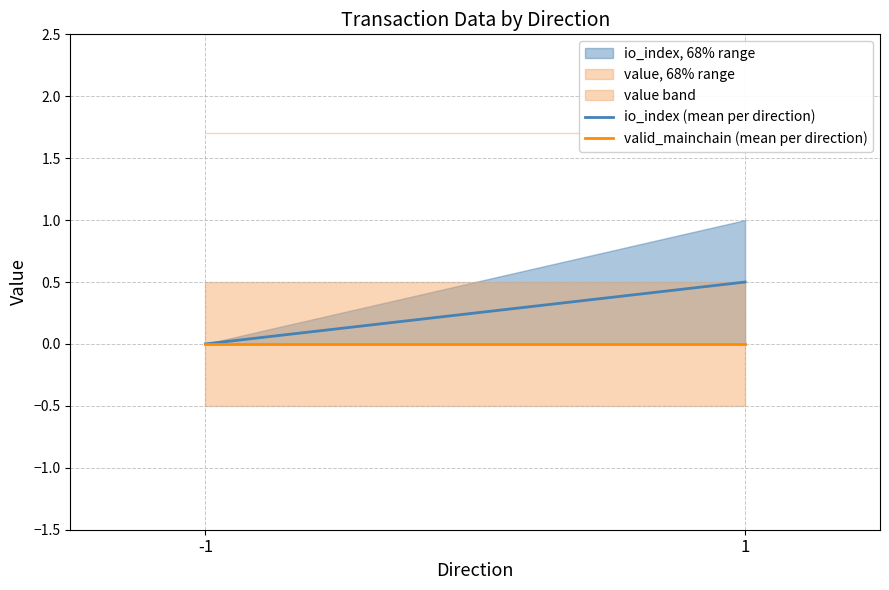

Is it true that valid_mainchain (mean per direction) equals 0.0 at 1?

True